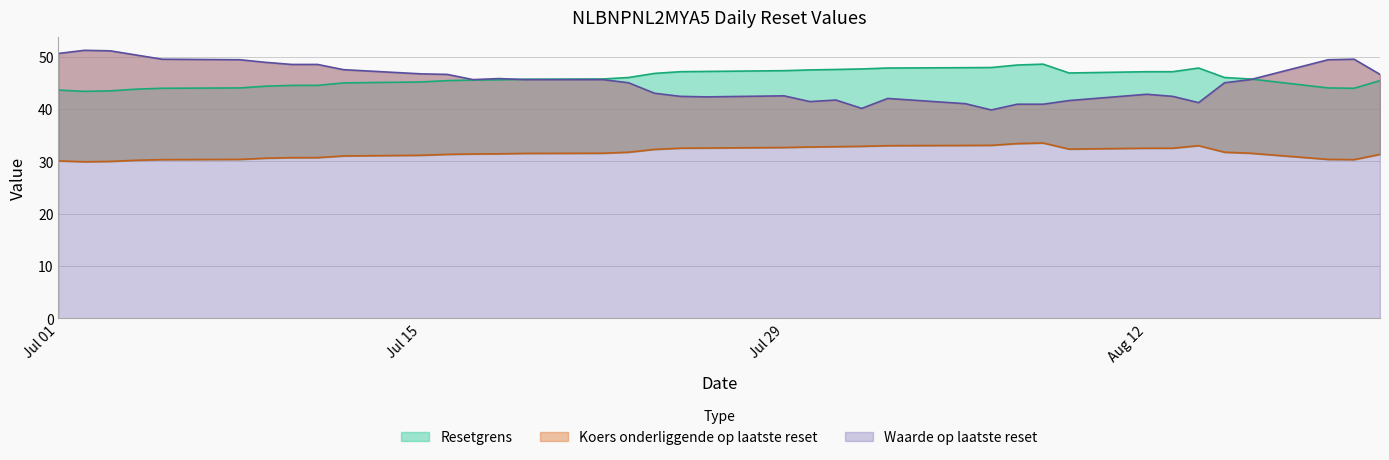

Is it true that Waarde op laatste reset equals 34.4 at Jul 01?

False